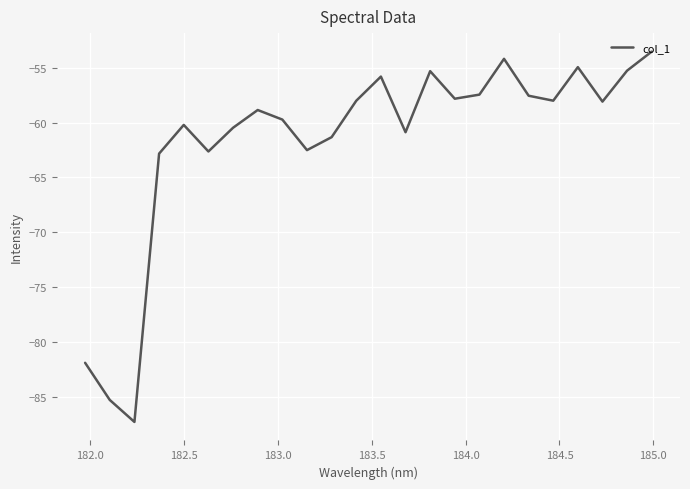

What is the greatest value displayed?

-53.5